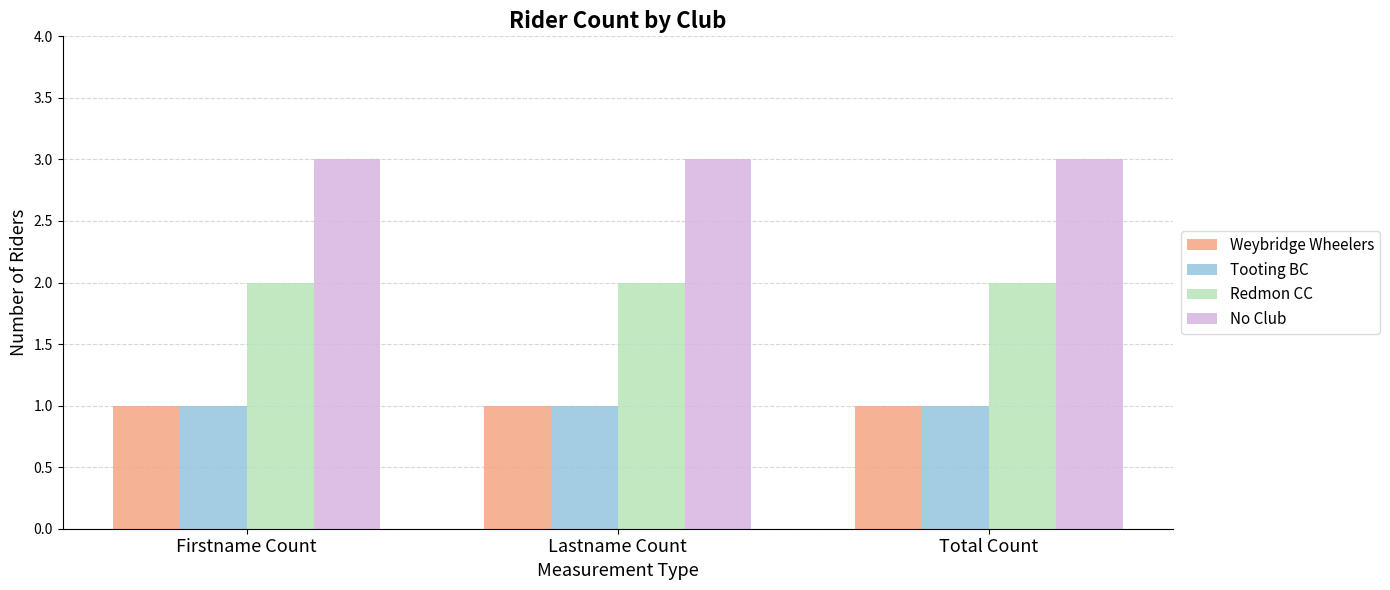

Read the Tooting BC value at Firstname Count.

1